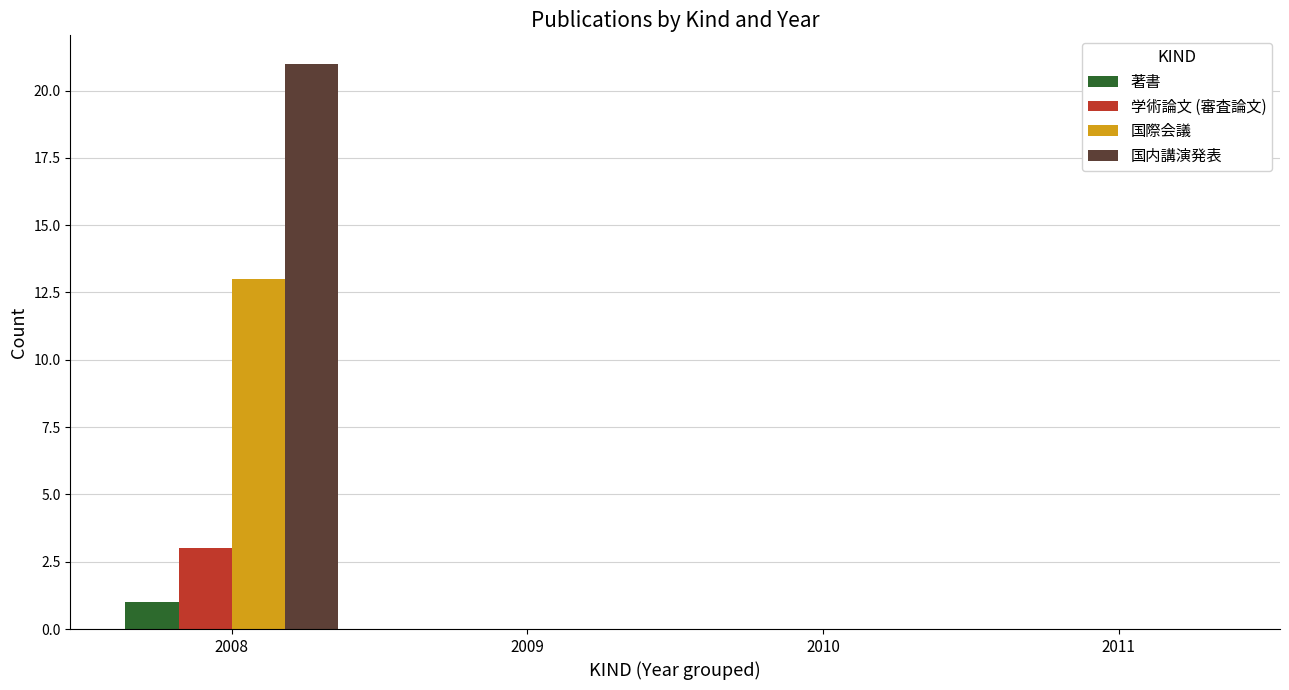

At which category is the sum across all series the highest?

2008